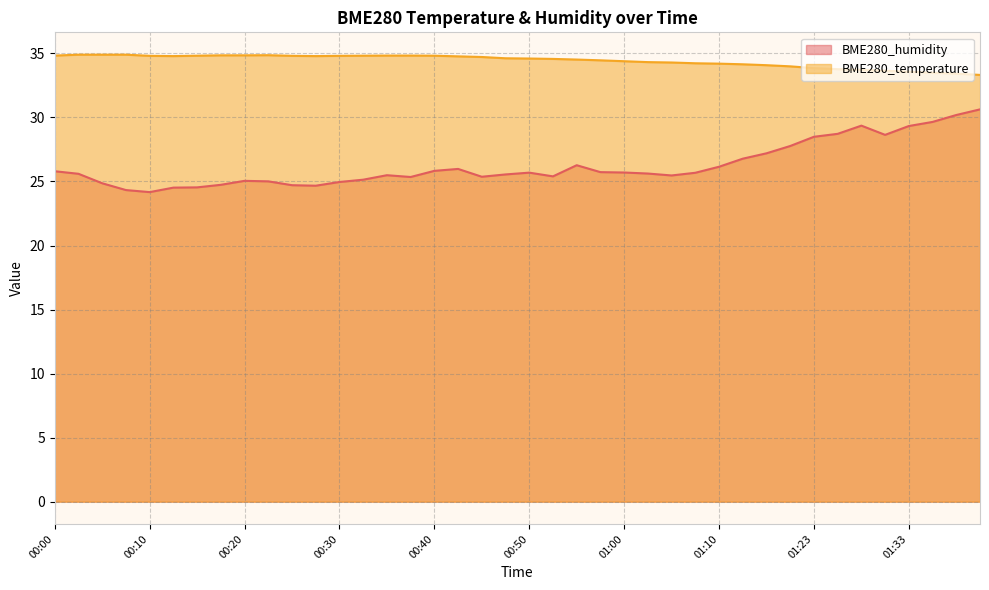

The value of BME280_temperature at 00:00 is 34.8. True or false?

True